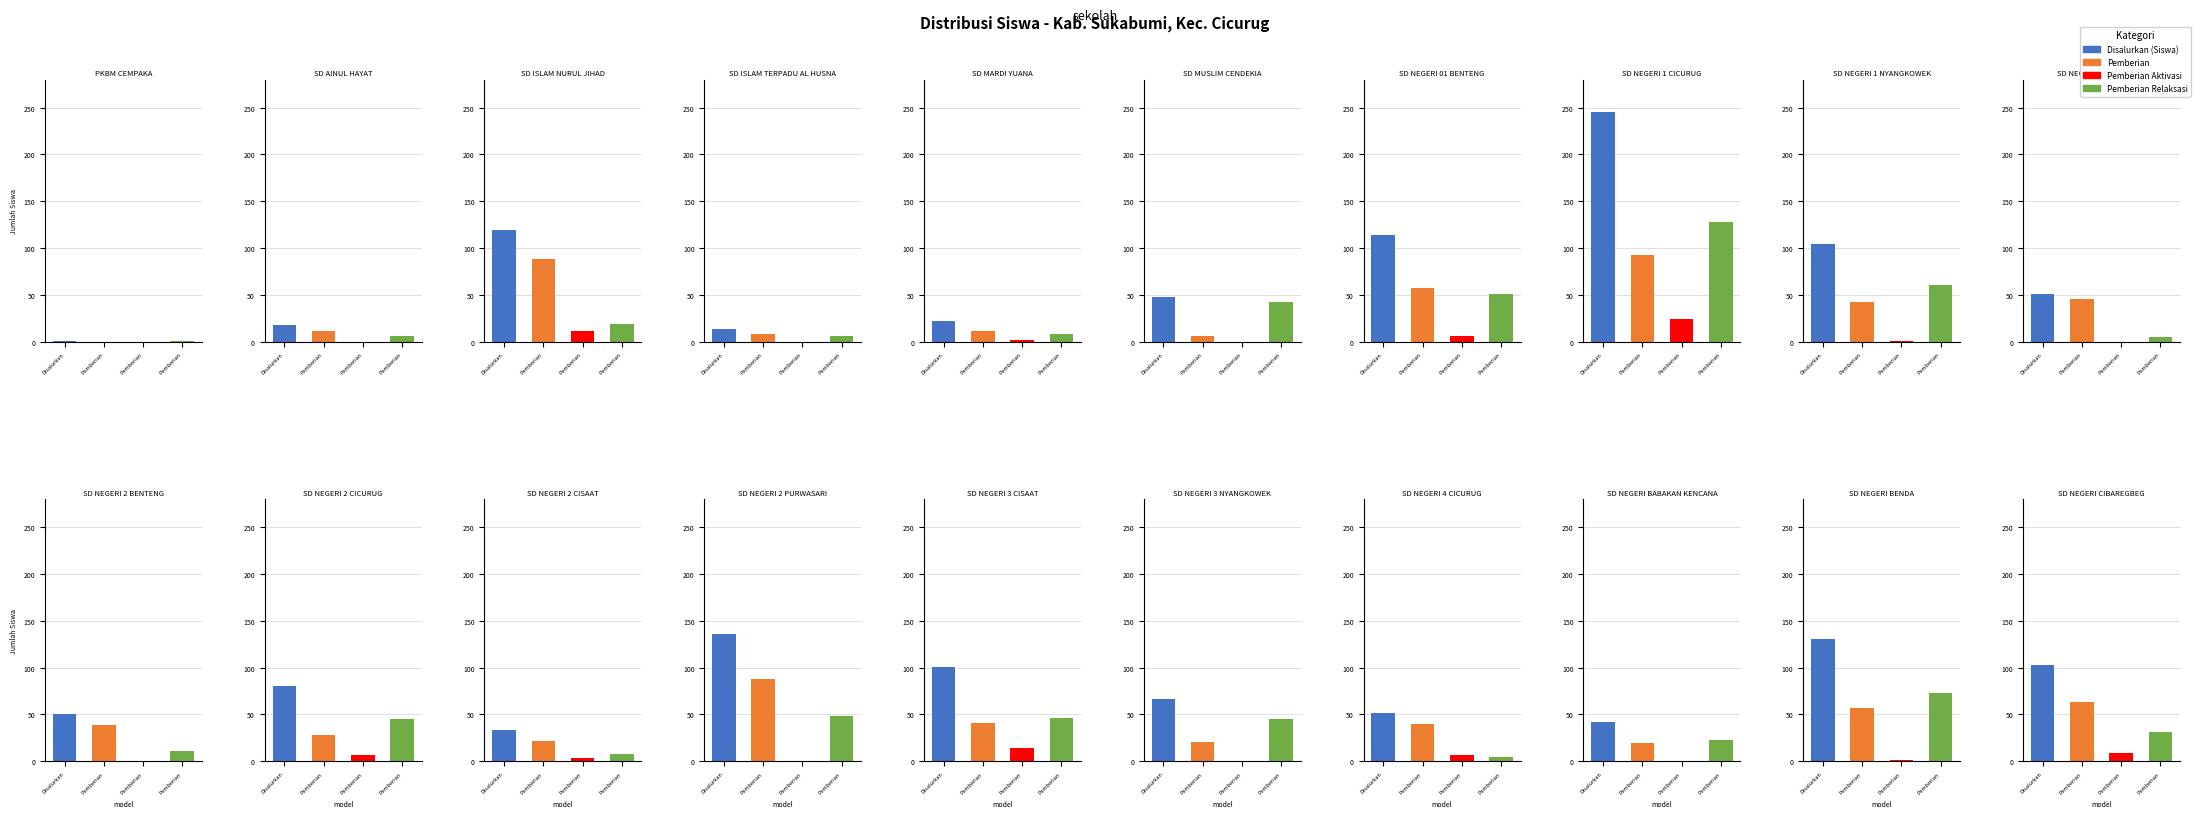

The value of Pemberian at 8 is 42. True or false?

True